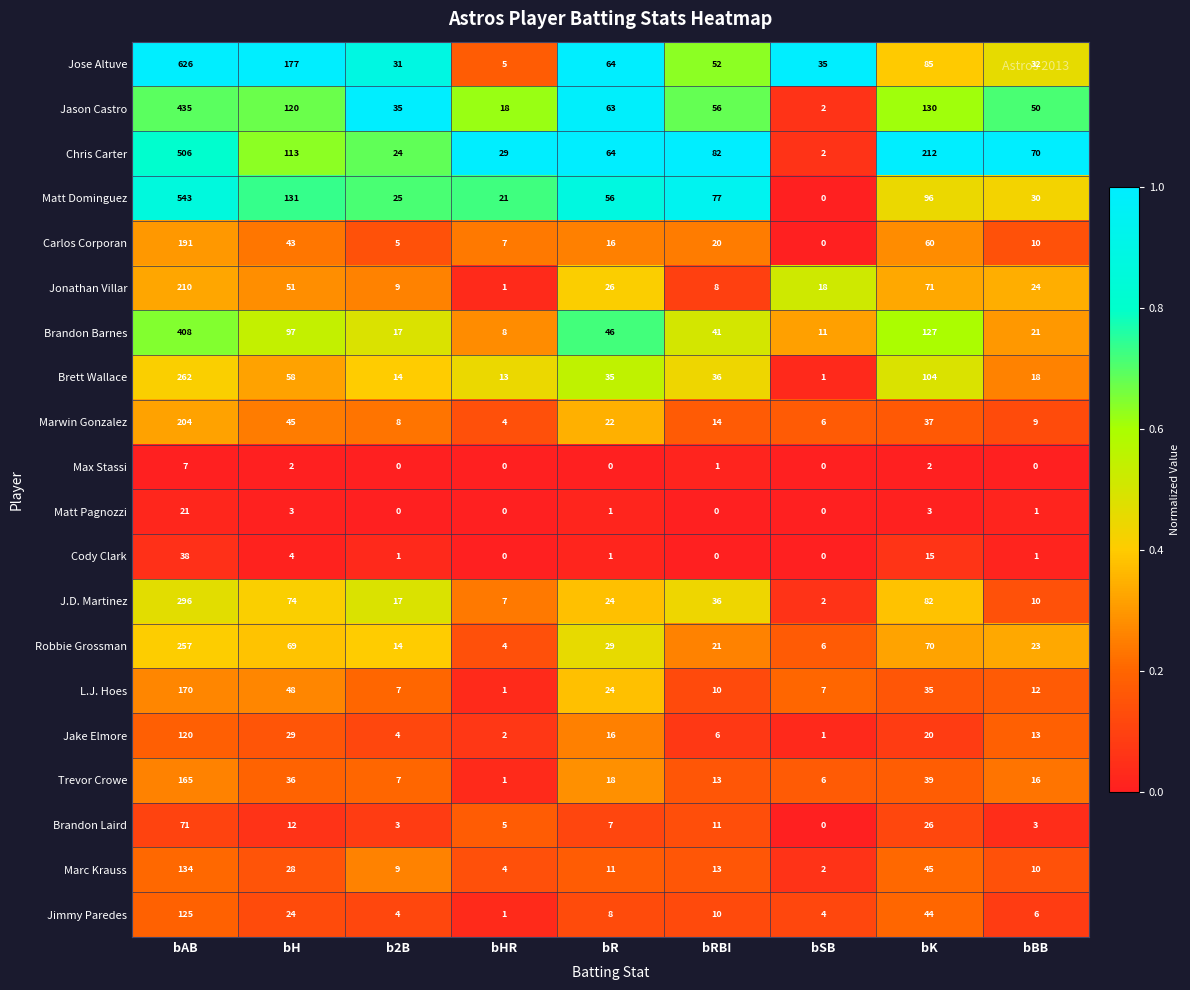

Is it true that Chris Carter equals 3 at bSB?

False